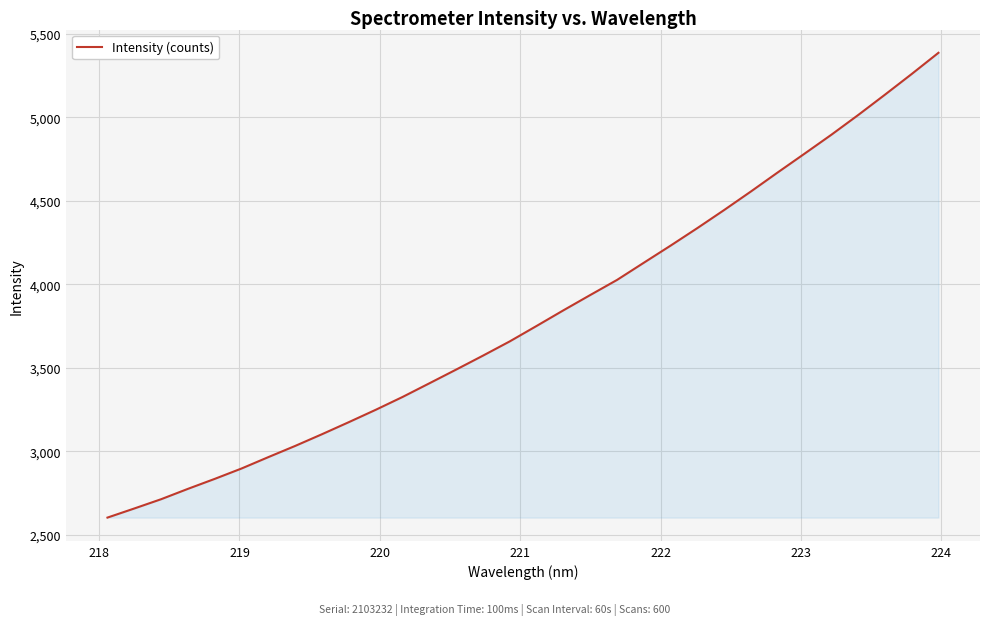

What is the smallest value displayed?

2603.9